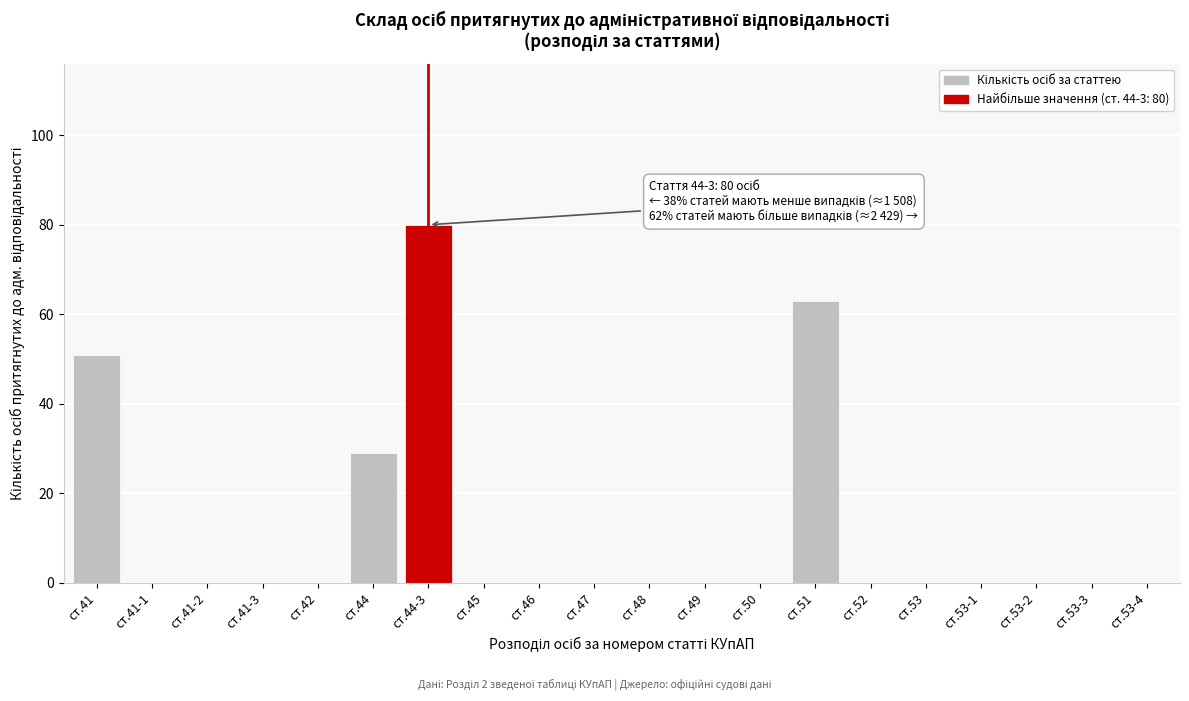

Reading left to right, extract all data points from this chart.

ст.41=51	ст.41-1=0	ст.41-2=0	ст.41-3=0	ст.42=0	ст.44=29	ст.44-3=80	ст.45=0	ст.46=0	ст.47=0	ст.48=0	ст.49=0	ст.50=0	ст.51=63	ст.52=0	ст.53=0	ст.53-1=0	ст.53-2=0	ст.53-3=0	ст.53-4=0